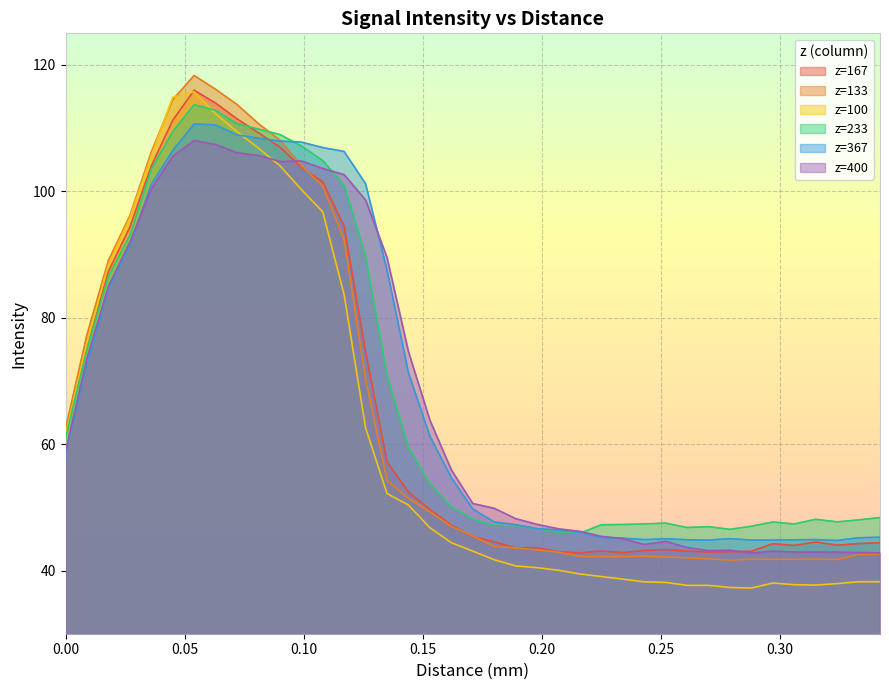

True or false: z=233 has a value of 67.8 at 0.108.

False